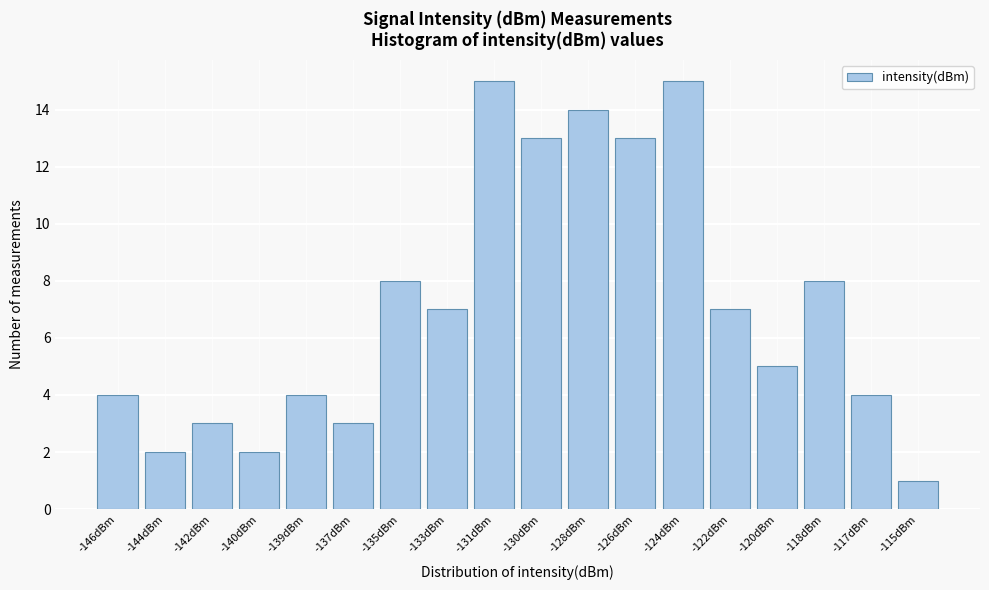

Reading left to right, extract all data points from this chart.

4	2	3	2	4	3	8	7	15	13	14	13	15	7	5	8	4	1